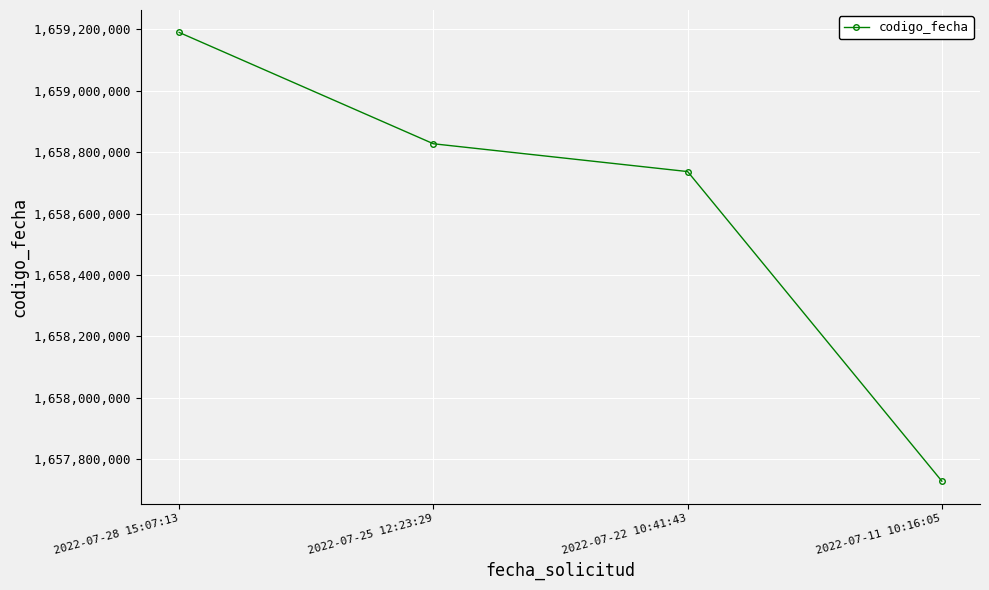

What is the smallest value displayed?

1657728235